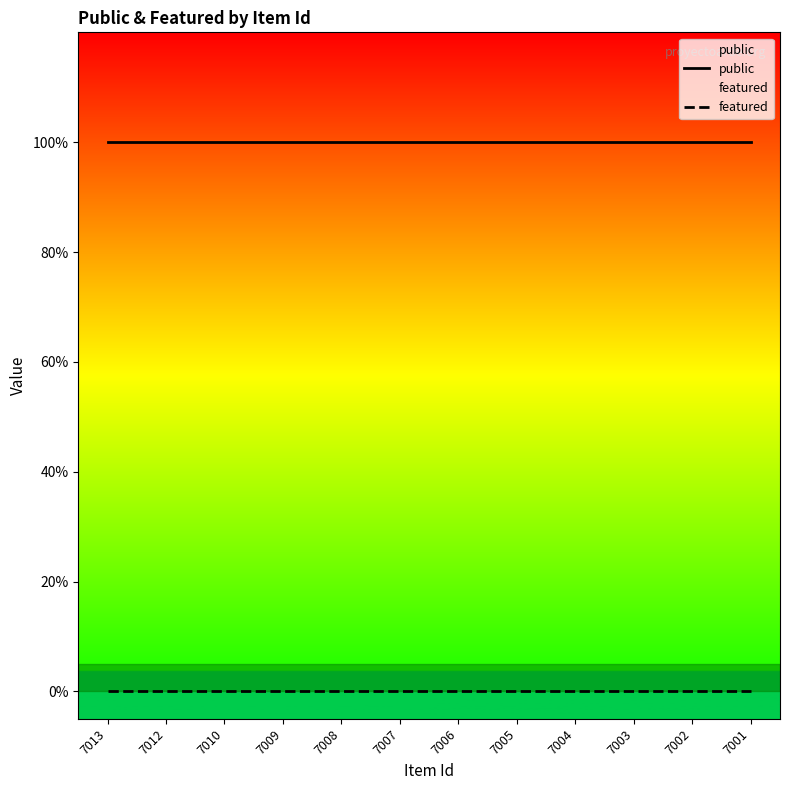

Reading left to right, list all the values displayed in this chart.

public: 7013=1	7012=1	7010=1	7009=1	7008=1	7007=1	7006=1	7005=1	7004=1	7003=1	7002=1	7001=1
featured: 7013=0	7012=0	7010=0	7009=0	7008=0	7007=0	7006=0	7005=0	7004=0	7003=0	7002=0	7001=0